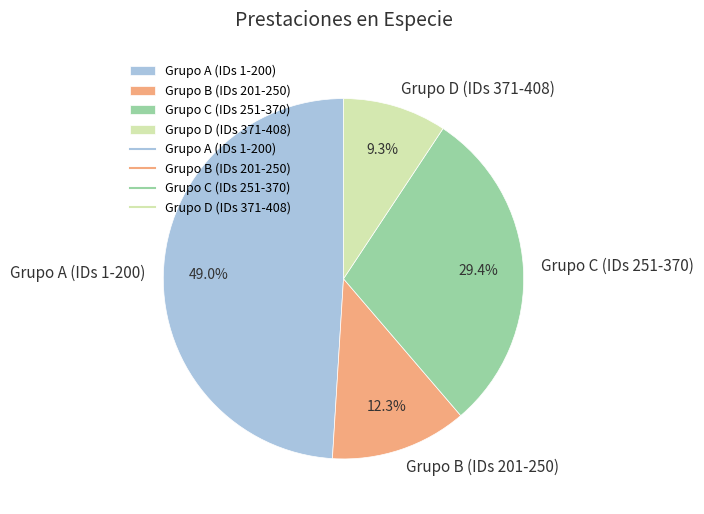

Is there a majority slice in this chart?

No